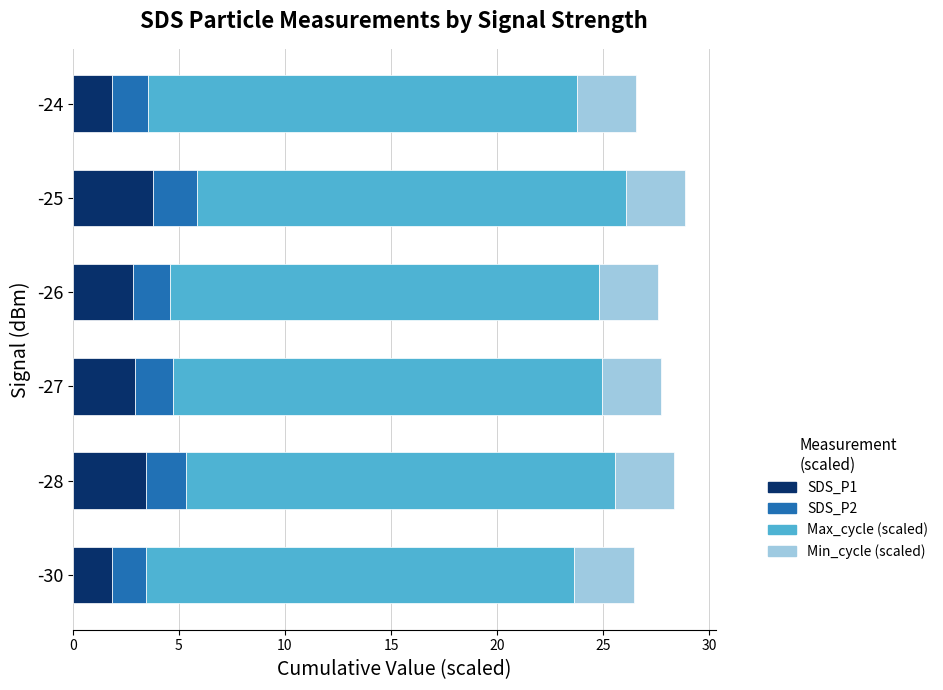

What is the total value across all series at -25?

28.9